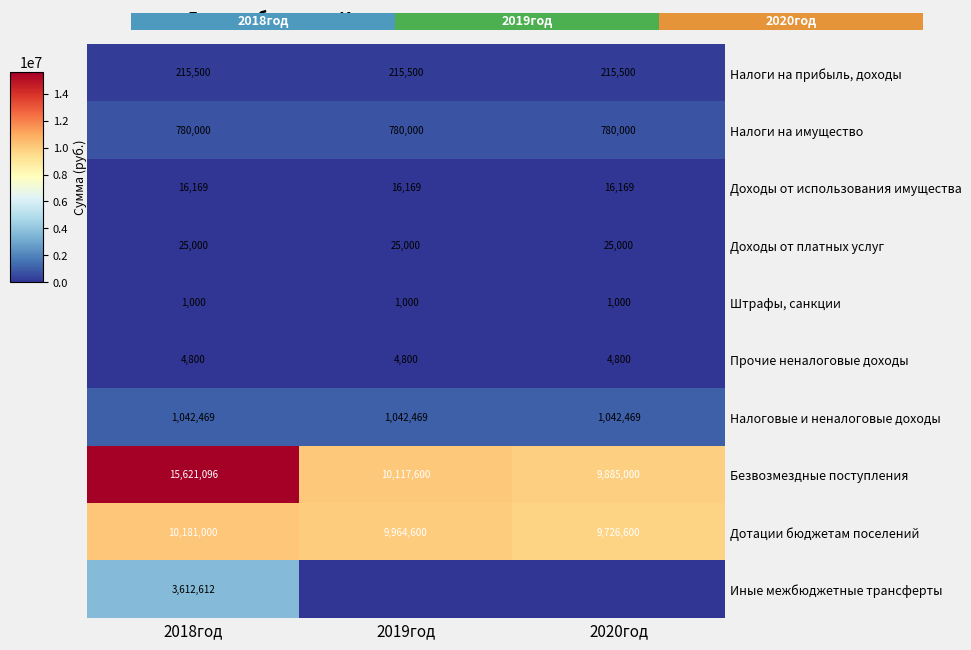

What is the total value across all series at 2020год?

21696538.0